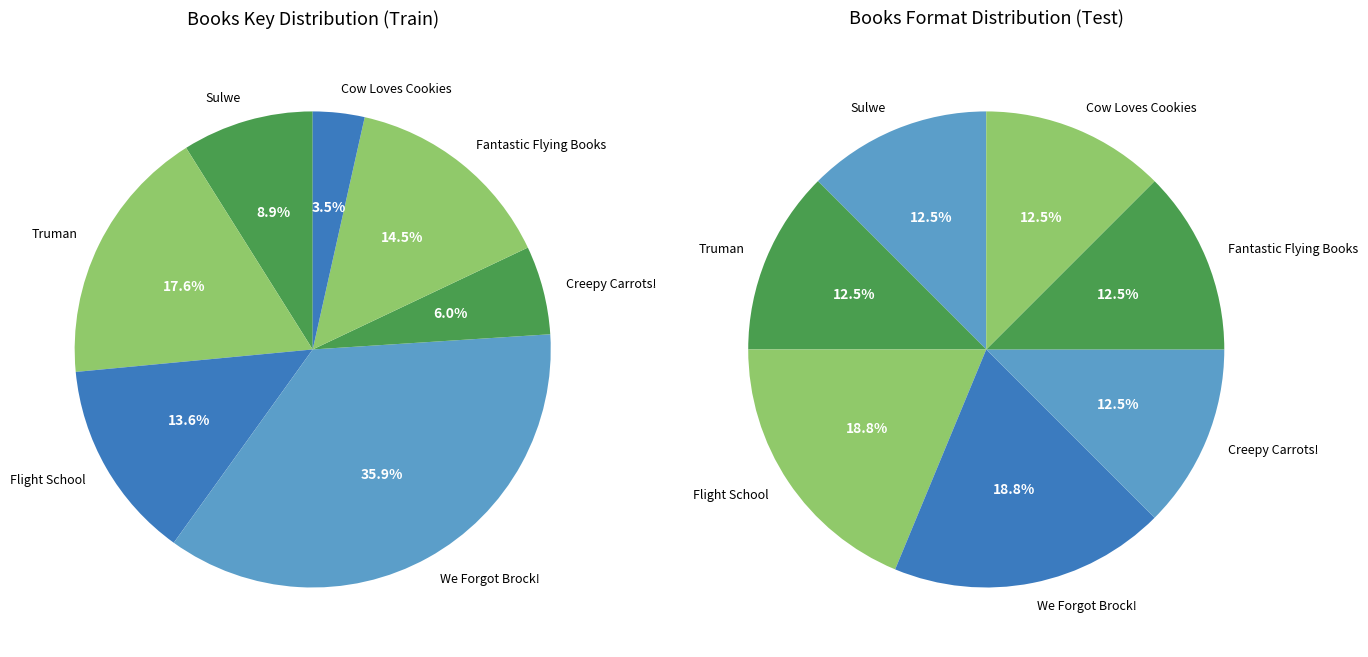

Rank the categories by value from lowest to highest.

Cow Loves Cookies, Creepy Carrots!, Sulwe, Flight School, Fantastic Flying Books, Truman, We Forgot Brock!